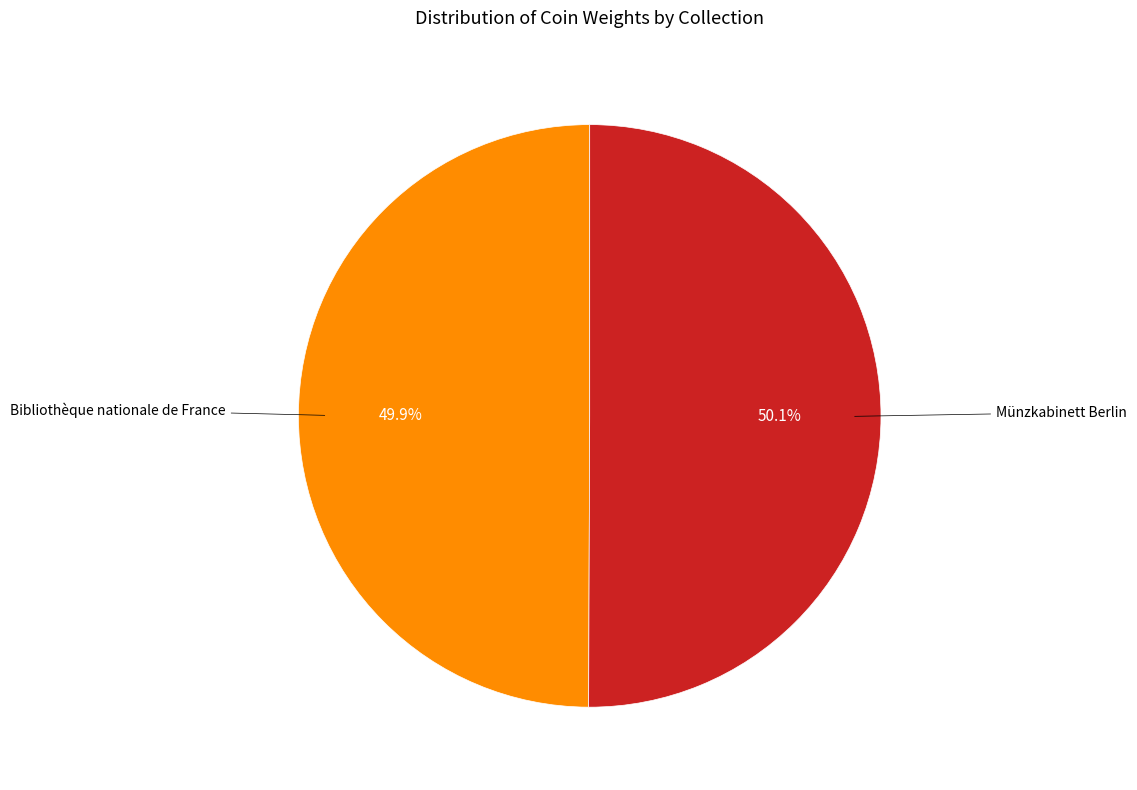

Is there any slice that represents more than half of the pie?

Yes